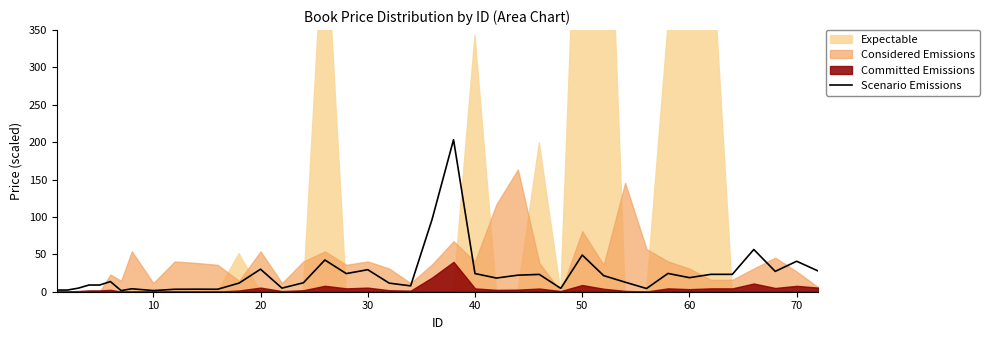

The Scenario Emissions series shows 51.1 at 30. True or false?

False